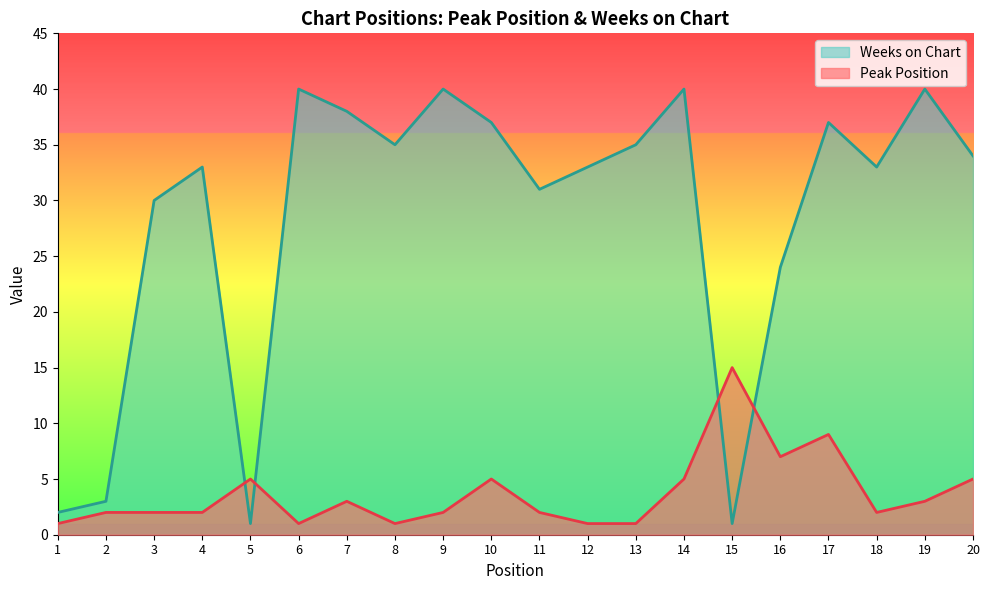

What is the approximate value of Weeks on Chart at 4, to the nearest 10?

30